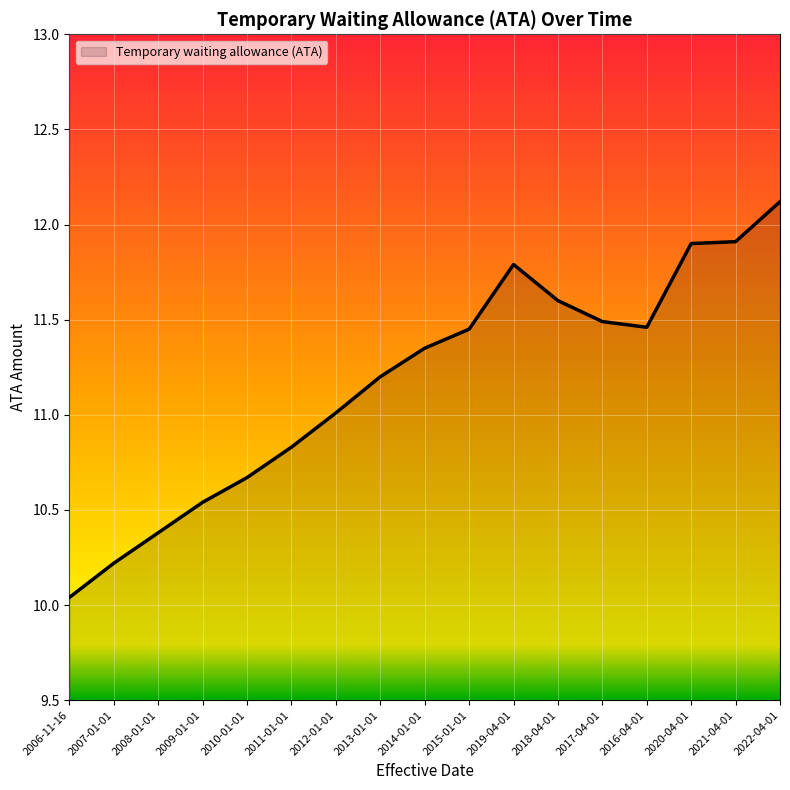

What value does the data have at 2008-01-01?

10.4